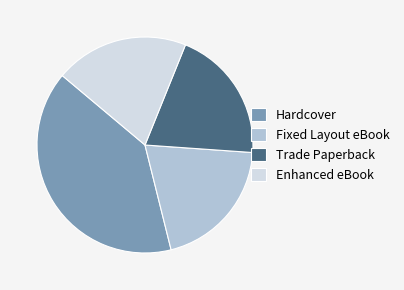

The Fixed Layout eBook slice represents 20% of the pie. True or false?

True